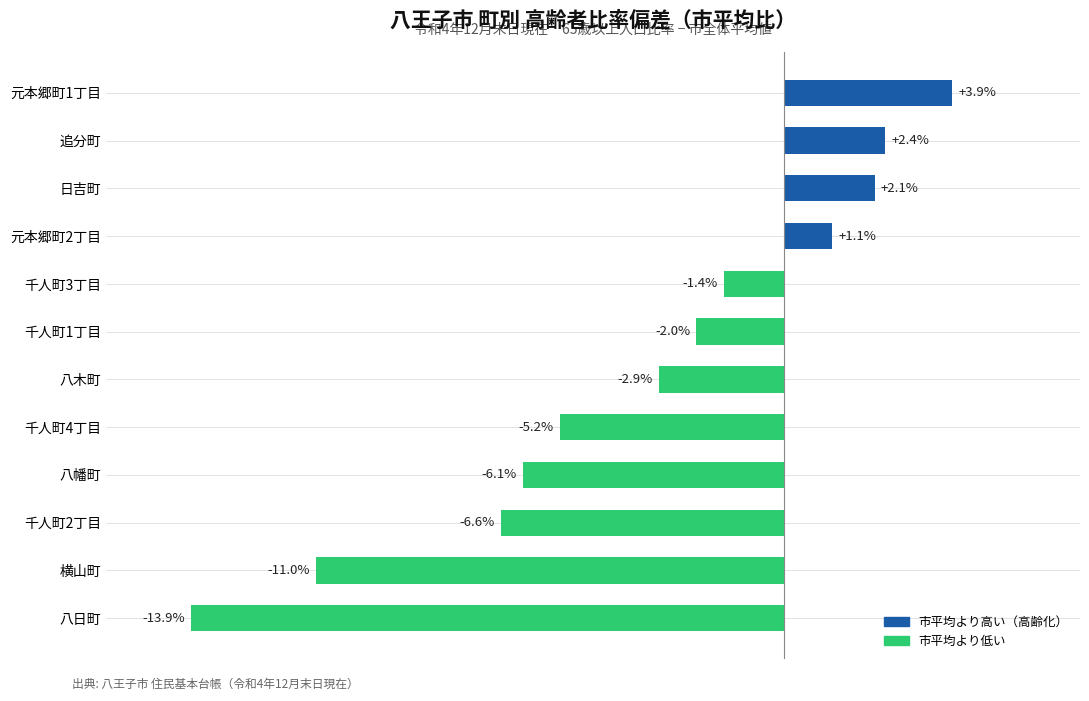

Which label corresponds to the smallest value in the chart?

八日町